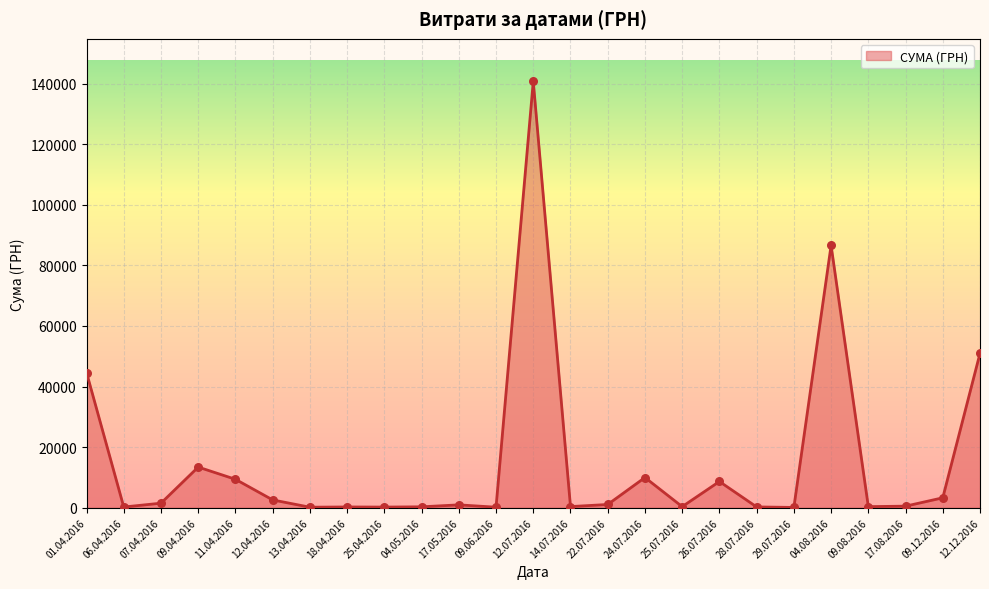

Which has a higher value, 07.04.2016 or 01.04.2016?

01.04.2016